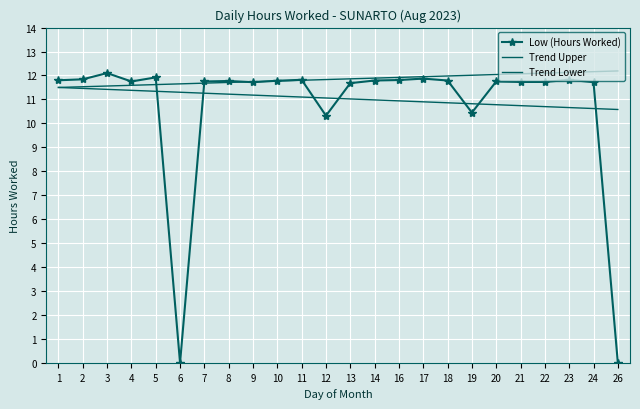

True or false: Trend Upper has a value of 20.6 at 13.

False